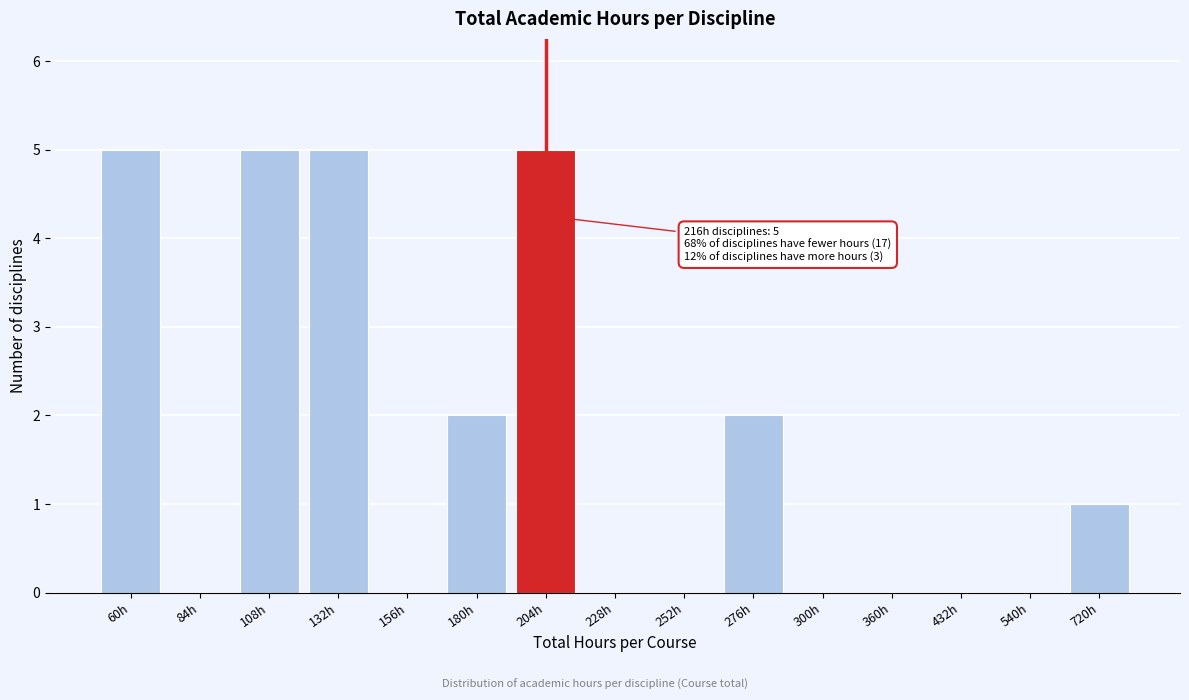

Reading right to left, list all the values displayed in this chart.

720h=1	540h=0	432h=0	360h=0	300h=0	276h=2	252h=0	228h=0	204h=5	180h=2	156h=0	132h=5	108h=5	84h=0	60h=5